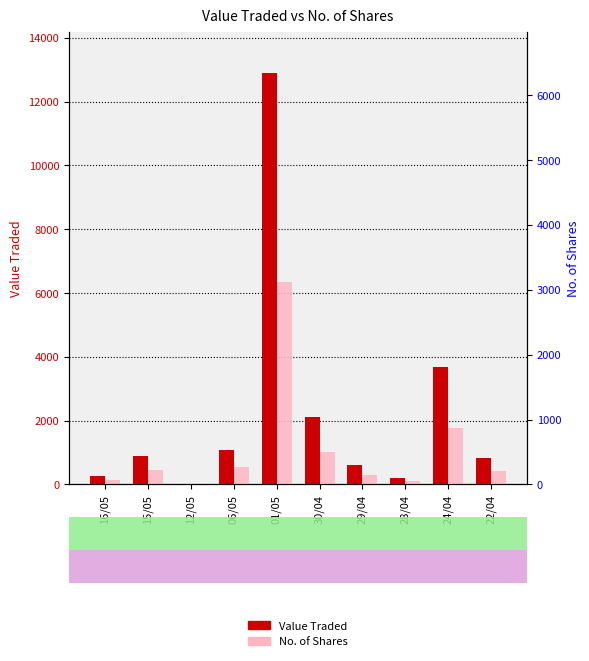

What is the difference between the maximum and minimum values in the Value Traded series?

12876